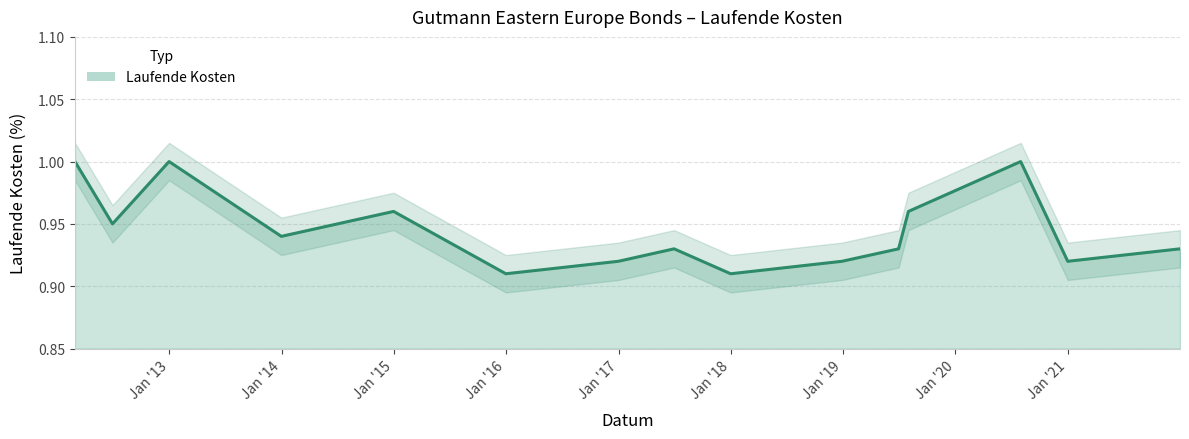

What is the label of the 12th point from the right?

2013-12-31